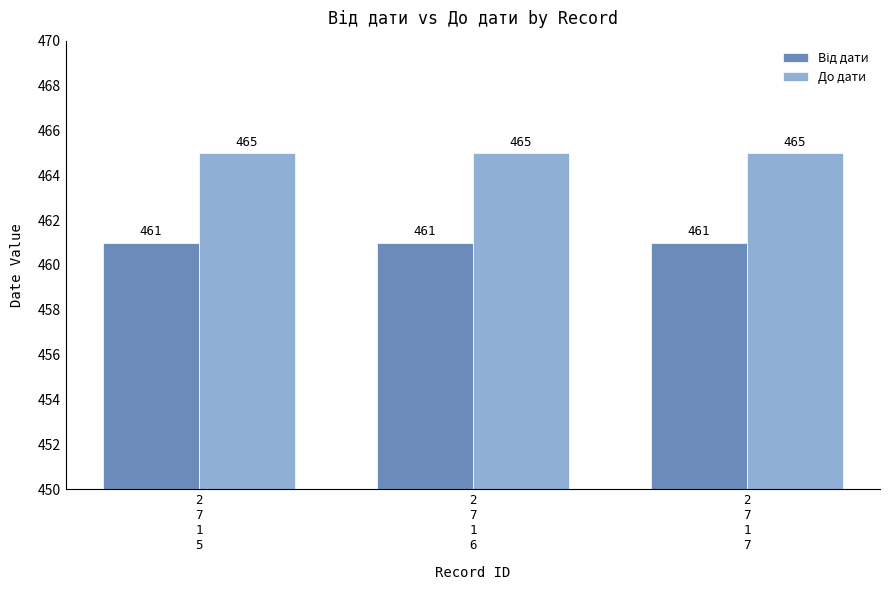

What is the maximum value for До дати?

465